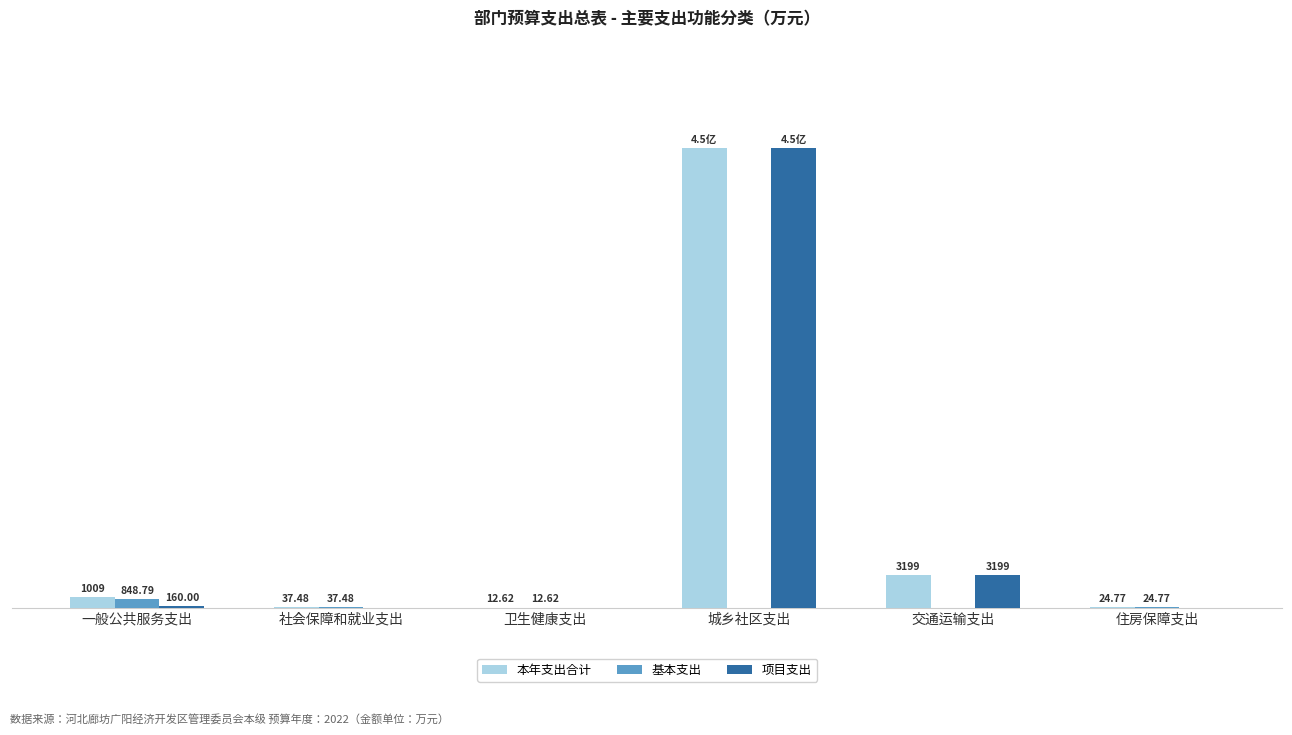

Is the value of 项目支出 at 城乡社区支出 greater than the value of 基本支出 at 交通运输支出?

Yes